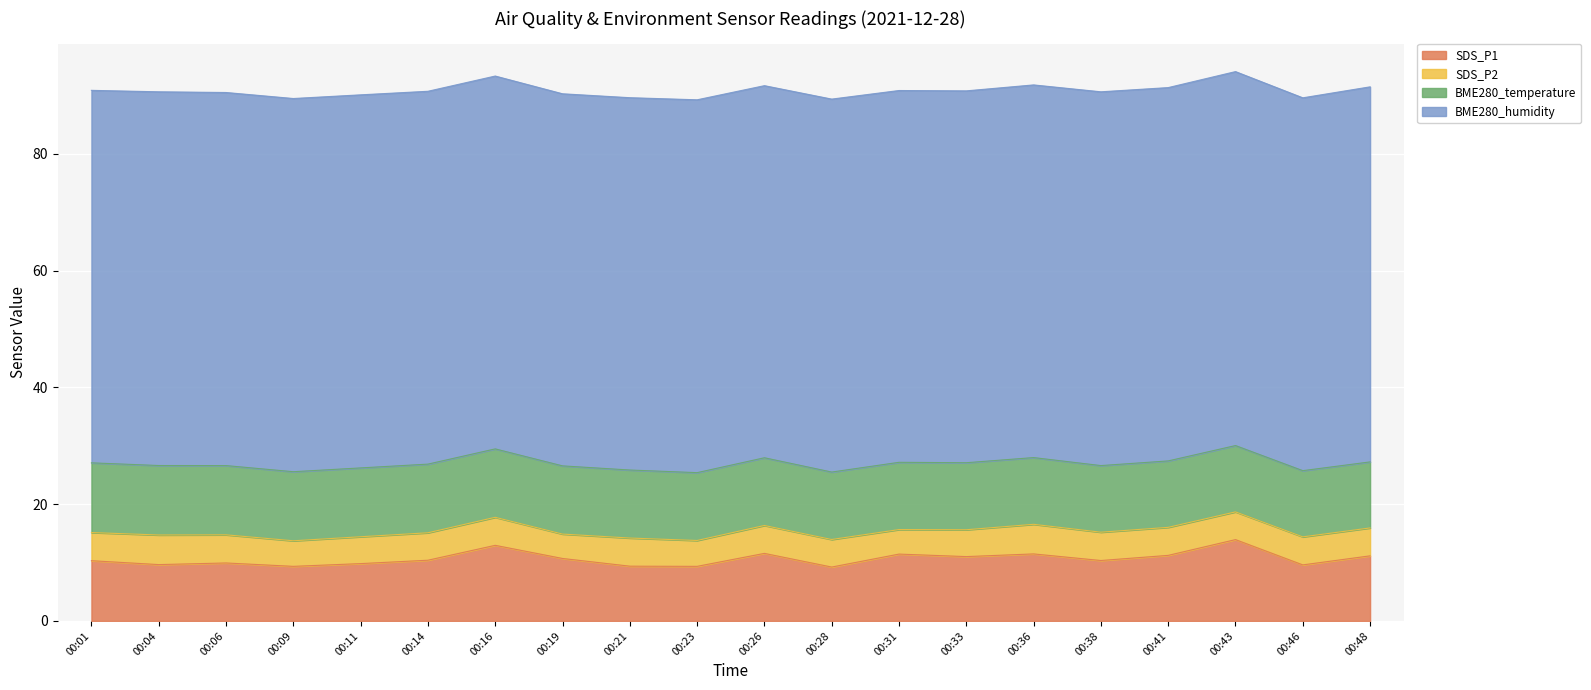

True or false: BME280_temperature has more than 2 interior local peaks.

False